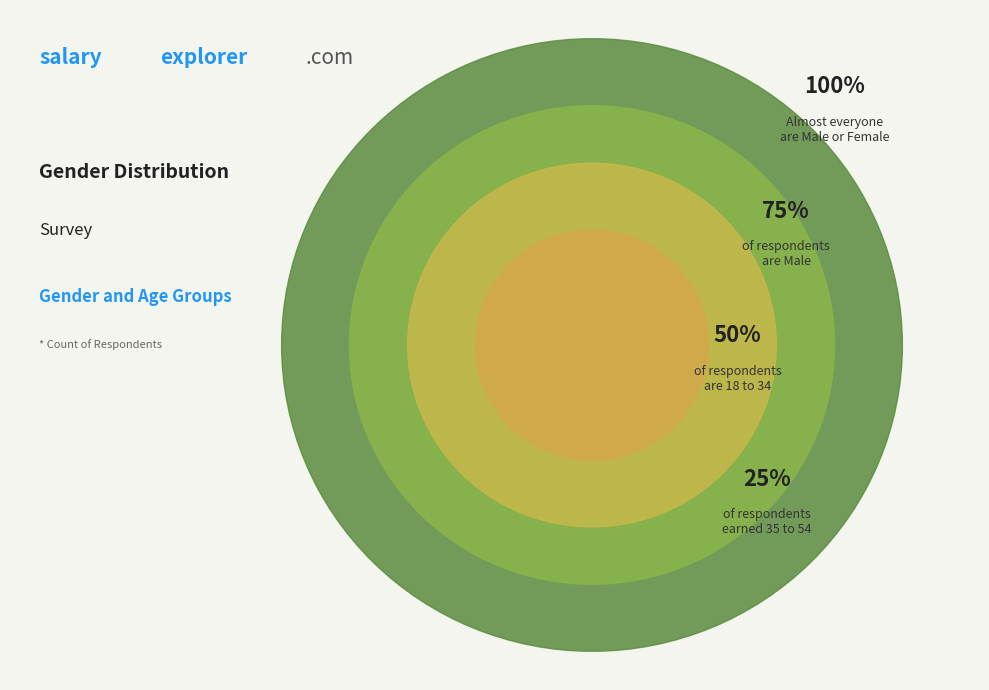

Which category has the smallest portion of the pie?

35 to 54